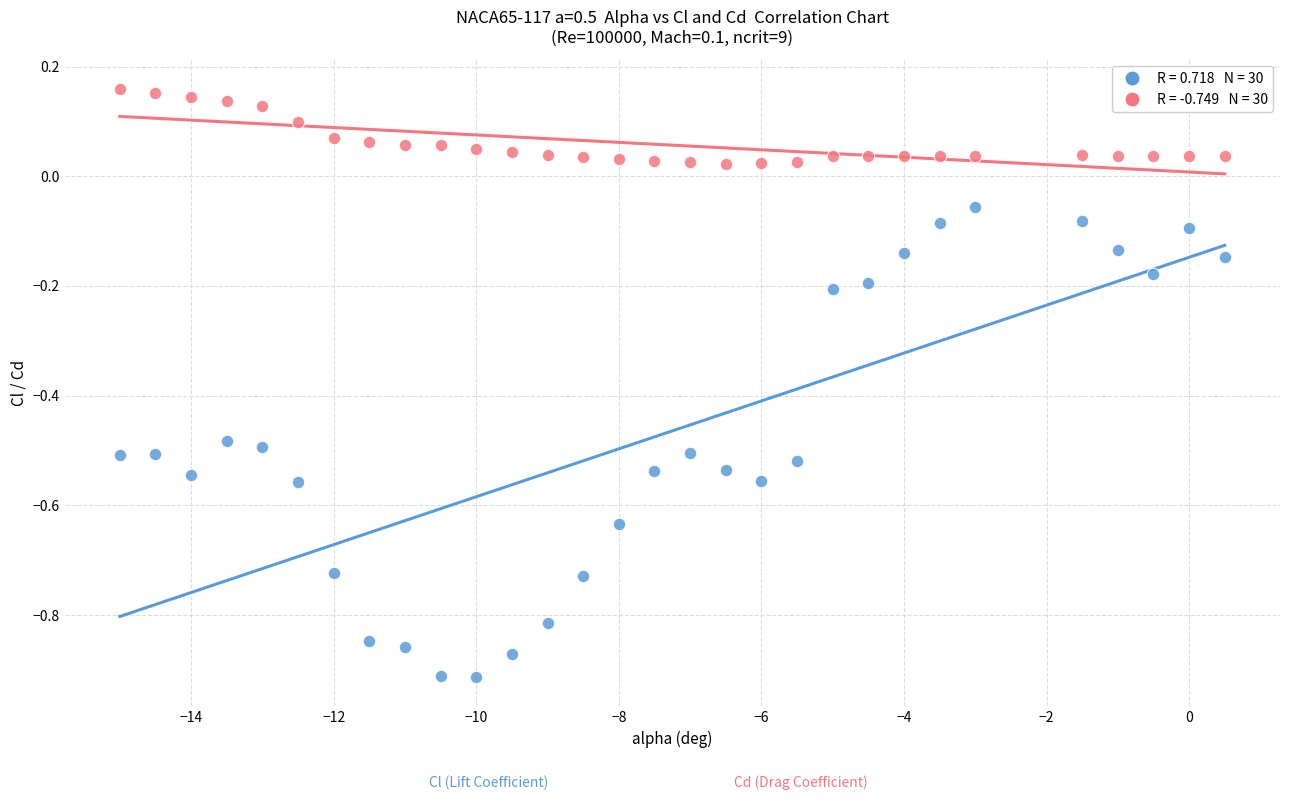

Across all data points, what is the range of X values (max minus min)?

15.5